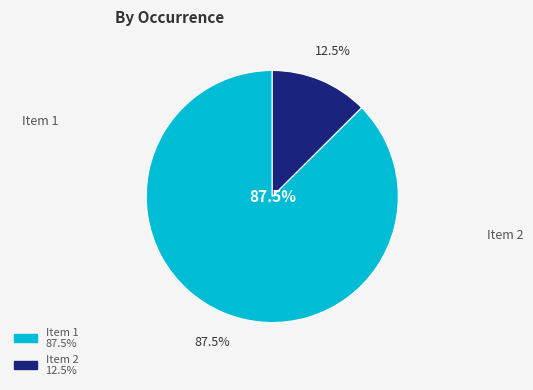

What percentage do 0c7ac4cc-4868-4c15-bc15-055c1476aa1b and 63c96806-6645-4434-b429-6f14ed713281 together represent?

100.0%